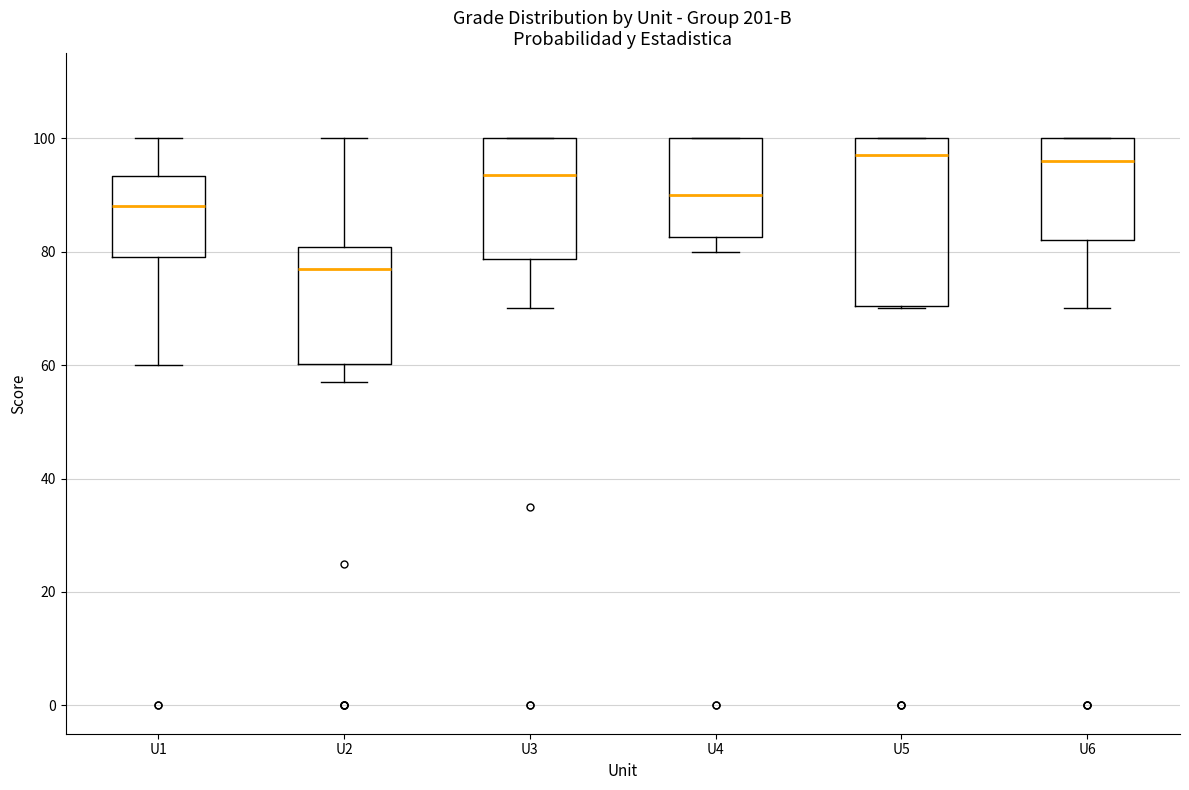

Reading left to right, read every box against the y-axis: the position of its median line, the range the box covers, and the ends of its whiskers. The values are not printed on the chart, so give them approximately, as read against the axis.

U1: median 88, box 80 to 94, whiskers 60 to 100
U2: median 78, box 60 to 80, whiskers 58 to 100
U3: median 94, box 78 to 100, whiskers 70 to 100
U4: median 90, box 82 to 100, whiskers 80 to 100
U5: median 98, box 70 to 100, whiskers 70 to 100
U6: median 96, box 82 to 100, whiskers 70 to 100